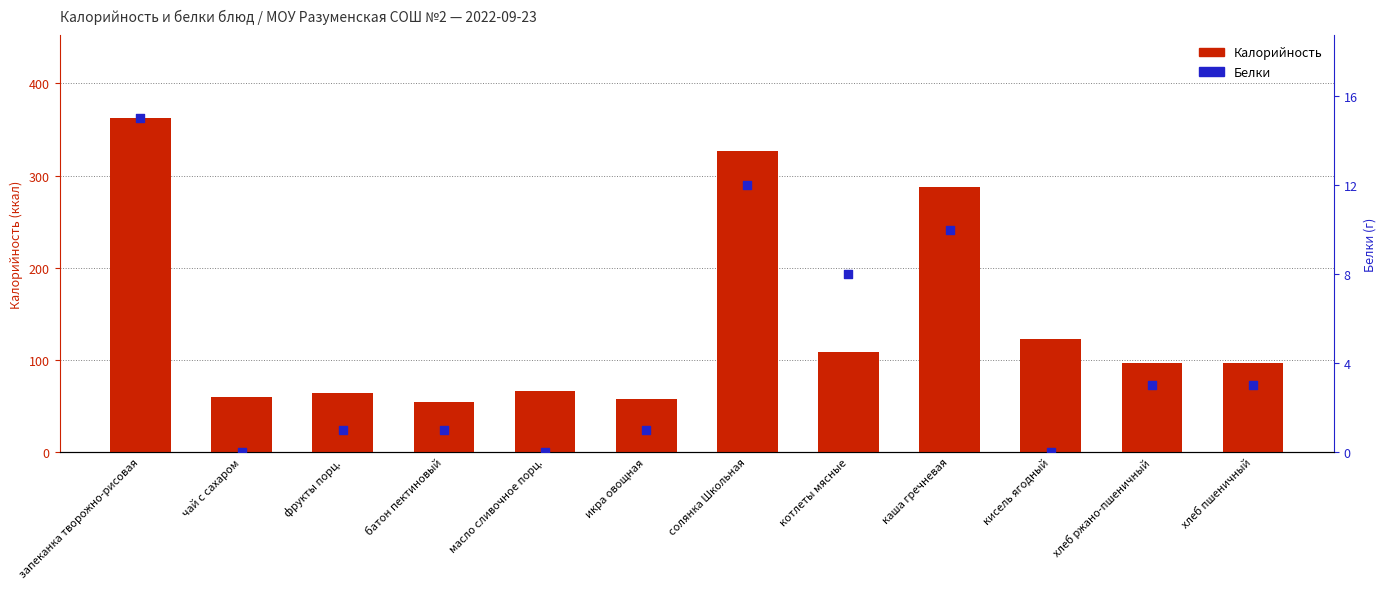

At which category is the sum across all series the highest?

запеканка творожно-рисовая